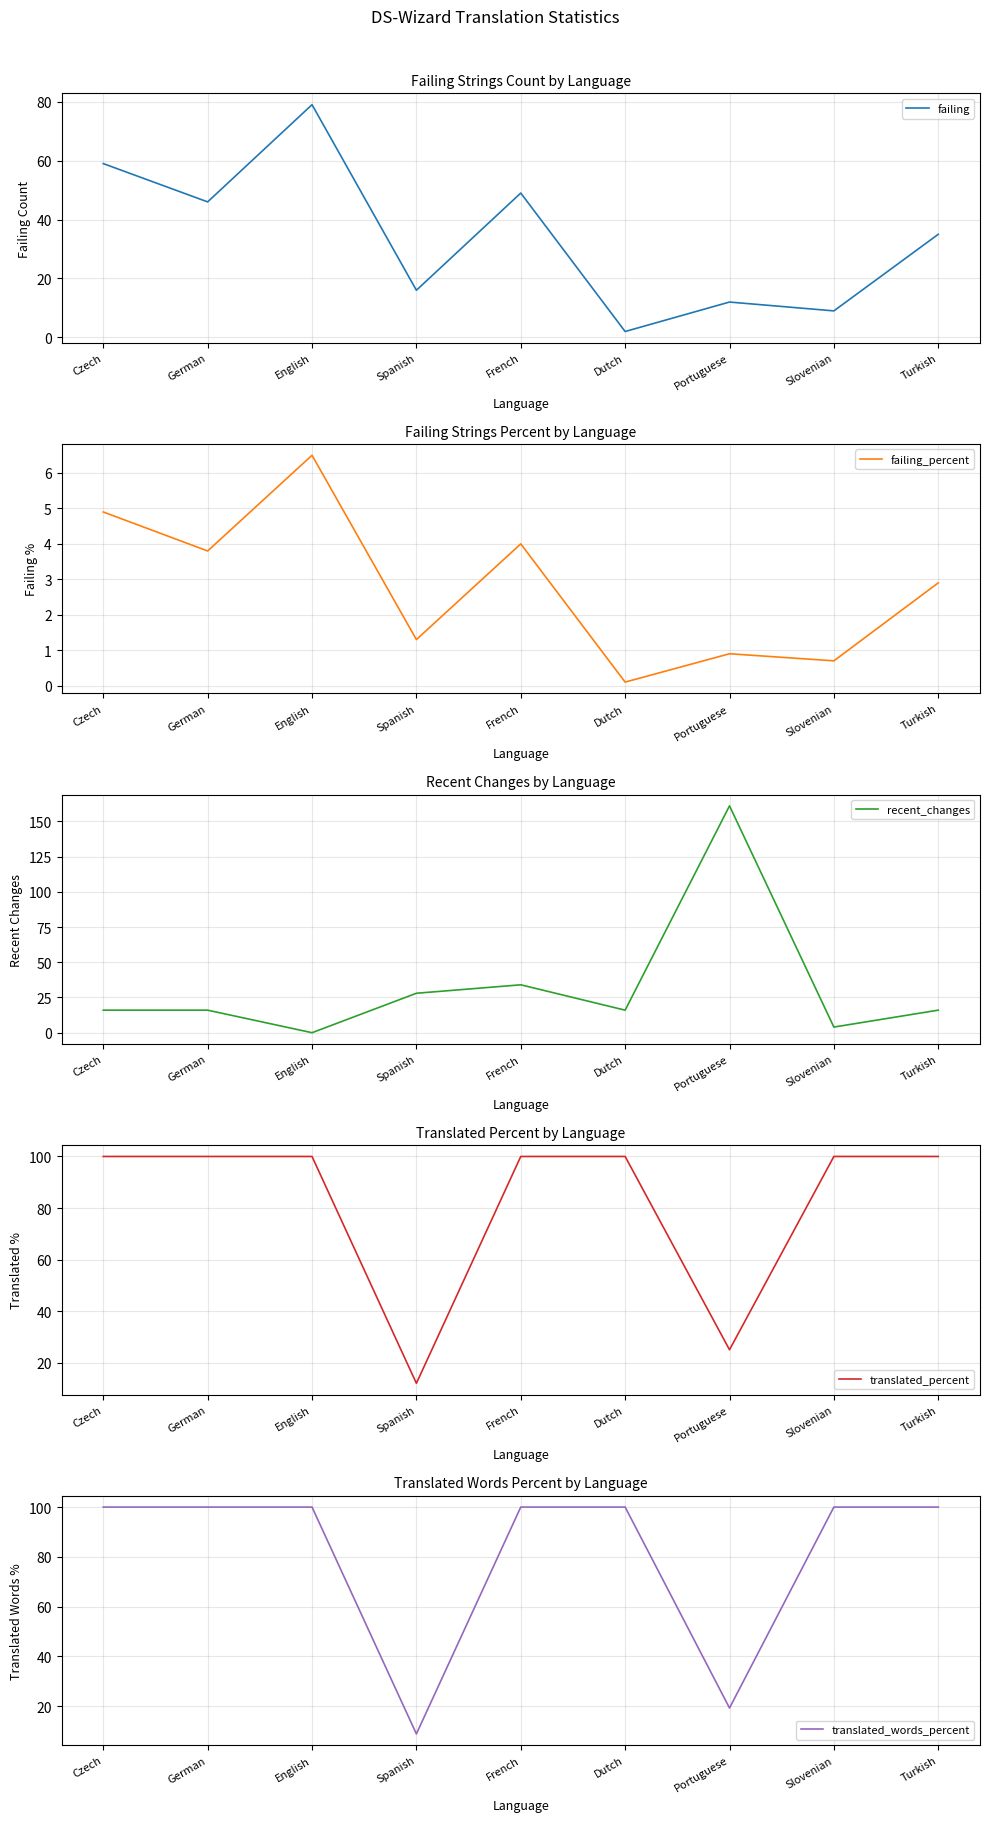

What is the sum of all translated_words_percent values?

728.2